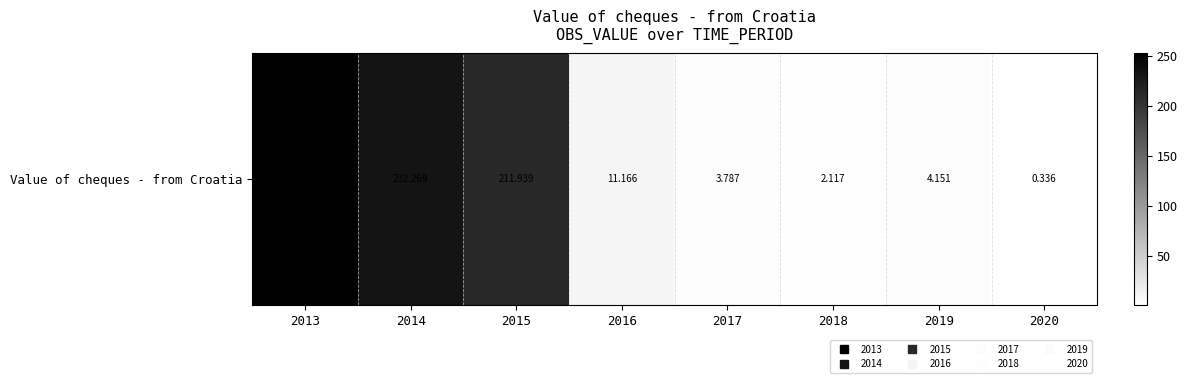

Reading right to left, list all the values displayed in this chart.

2020=0.3	2019=4.2	2018=2.1	2017=3.8	2016=11.2	2015=211.9	2014=232.3	2013=252.6